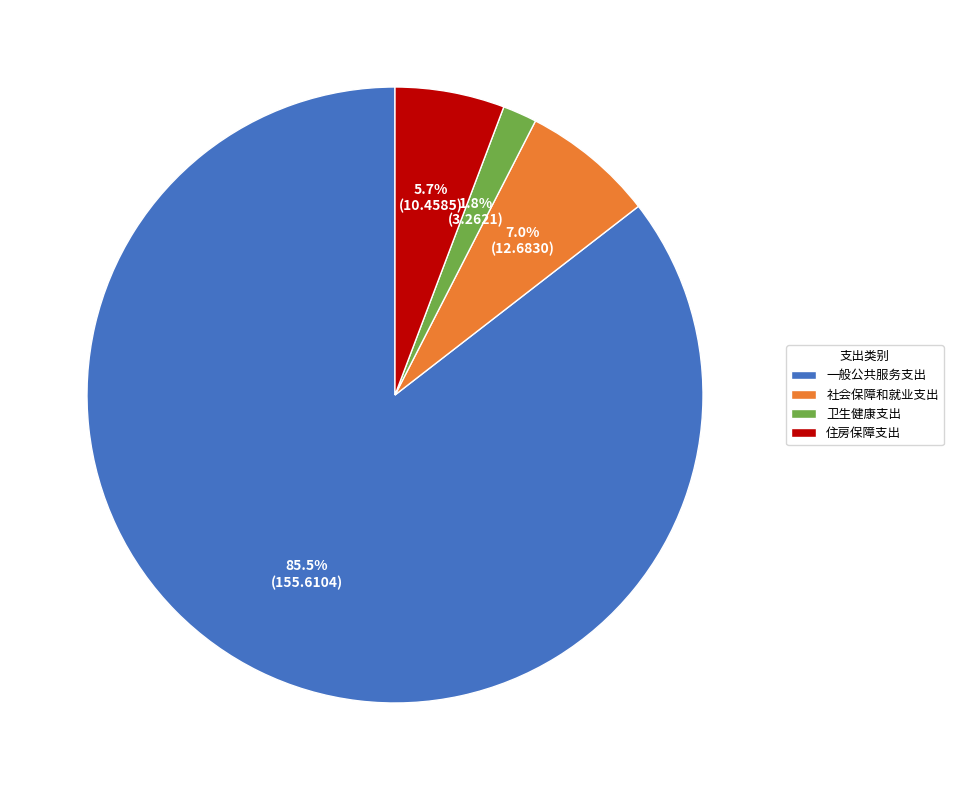

Is there any slice that represents more than half of the pie?

Yes